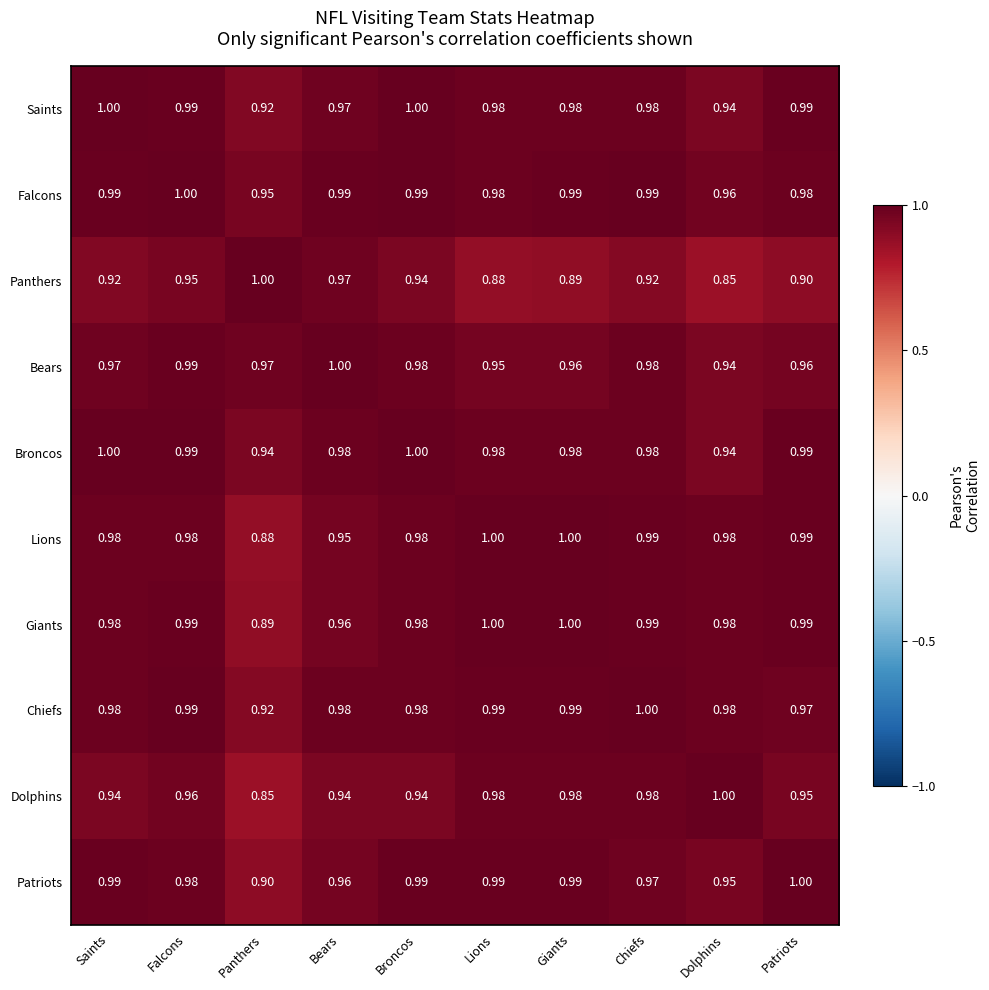

What is the spread (max minus min) of values at Lions?

0.1